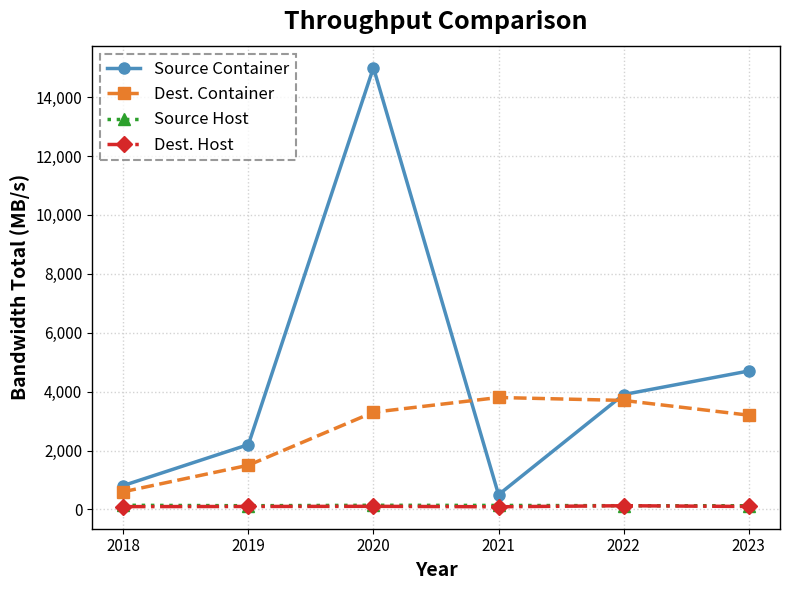

How many times do Source Container and Dest. Container cross each other?

2